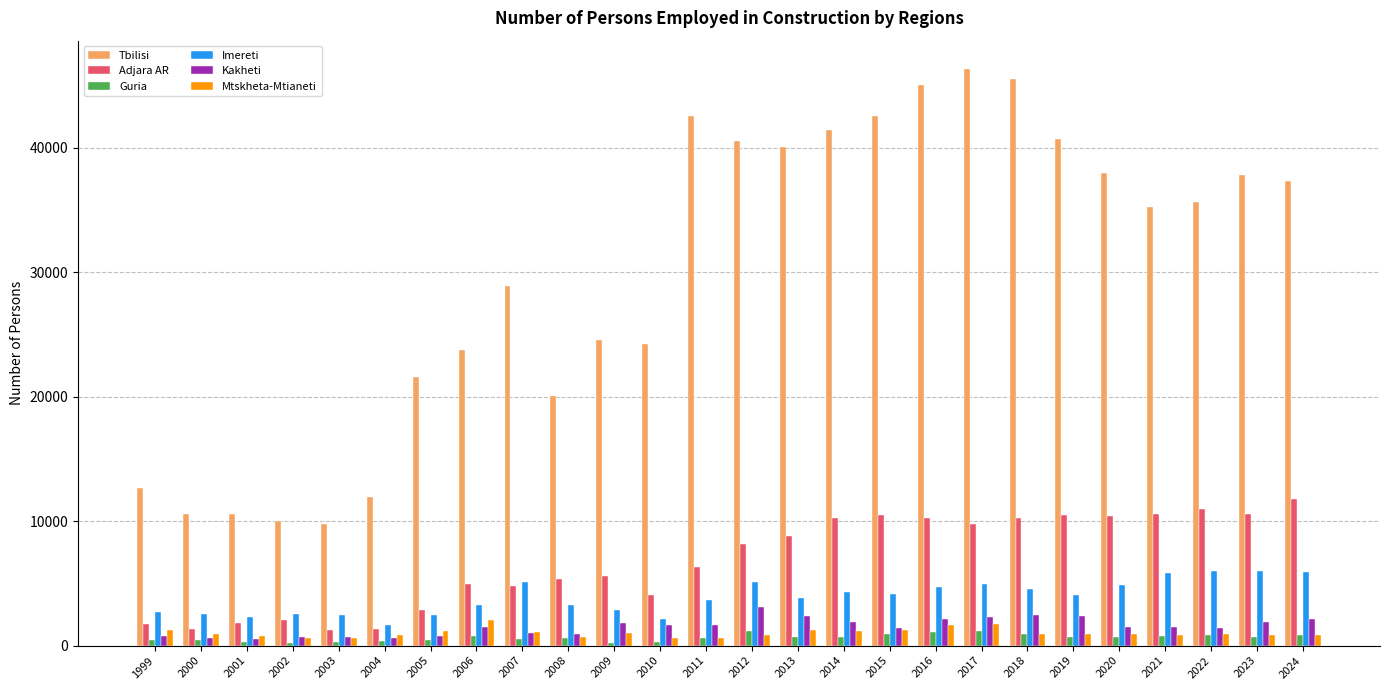

What are all the series names shown in the legend?

Tbilisi, Adjara AR, Guria, Imereti, Kakheti, Mtskheta-Mtianeti